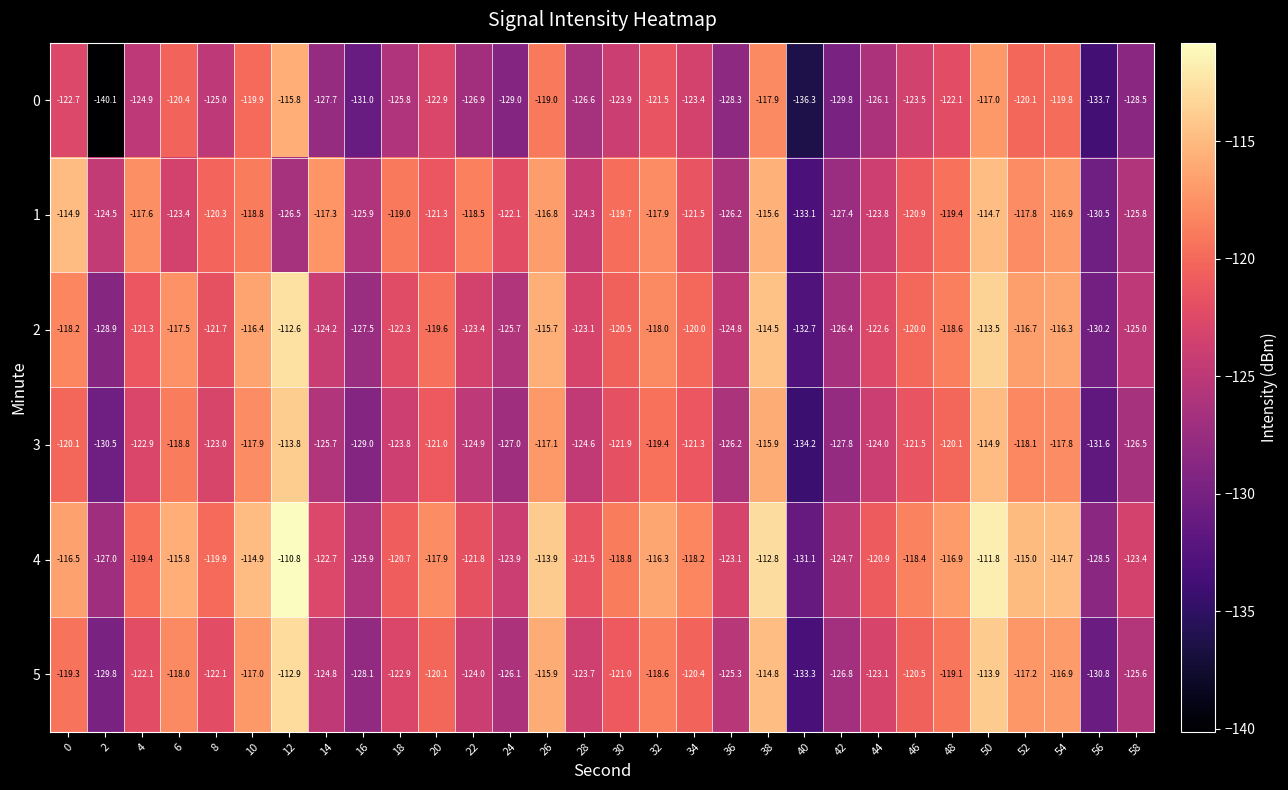

At which label does 0 reach its peak?

12